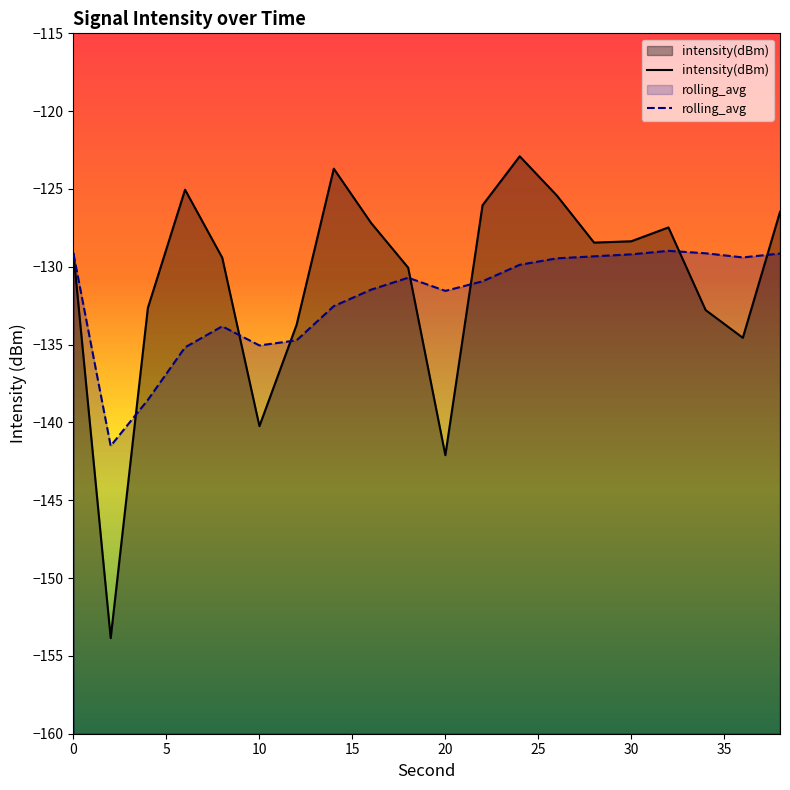

Which category has the lowest value across all series?

2